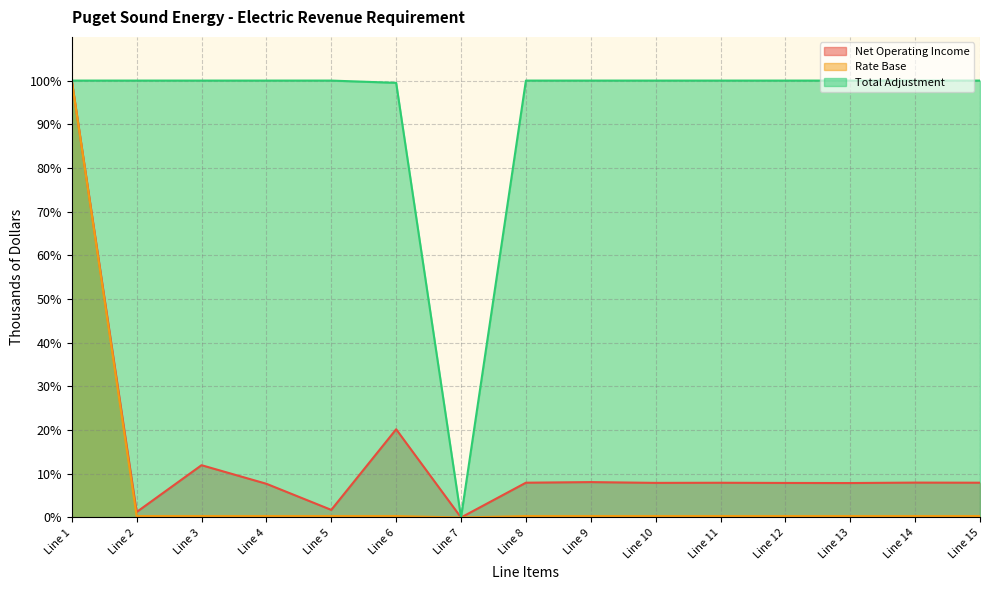

What is the total value across all series at Line 1?

300.0